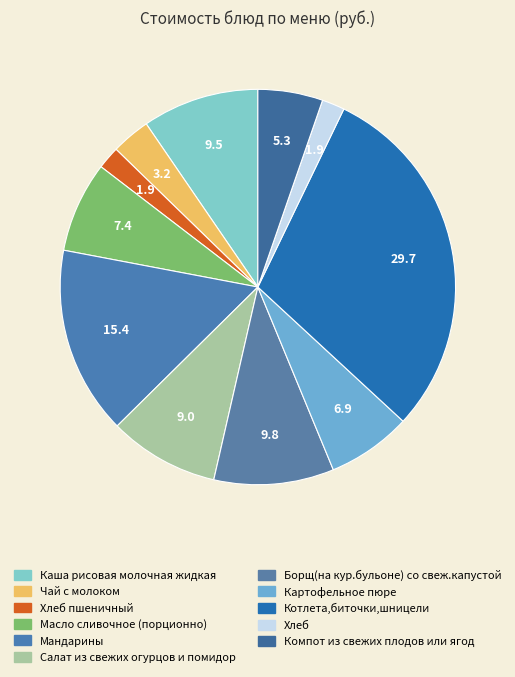

How many segments does this pie chart have?

11